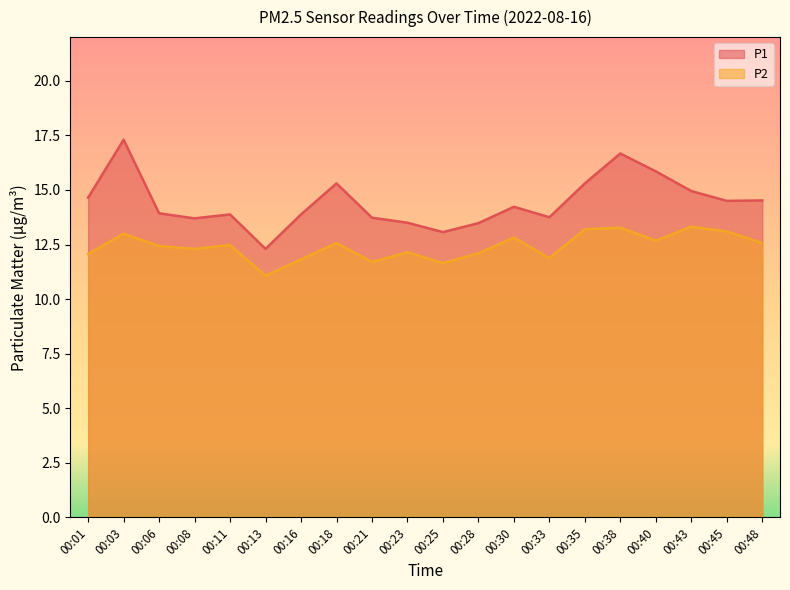

In P1, how many points are higher than both neighbors (excluding endpoints)?

5